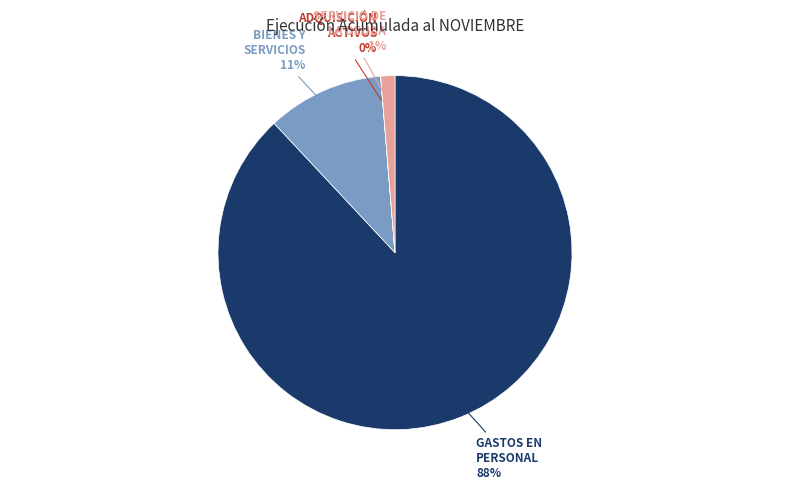

To the nearest percent, what is the combined percentage of GASTOS EN PERSONAL and BIENES Y SERVICIOS?

99%